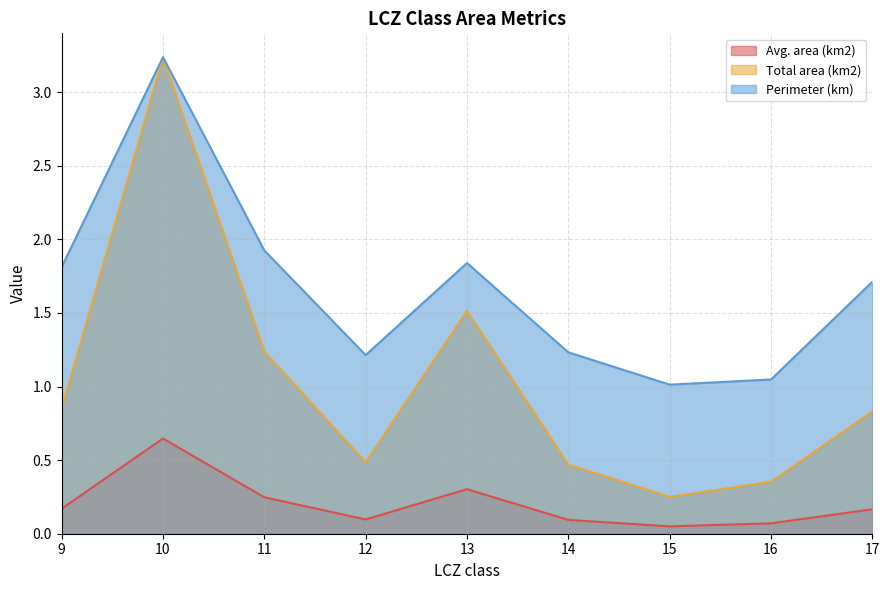

True or false: Avg. area (km2) has more than 2 points higher than both neighbors.

False